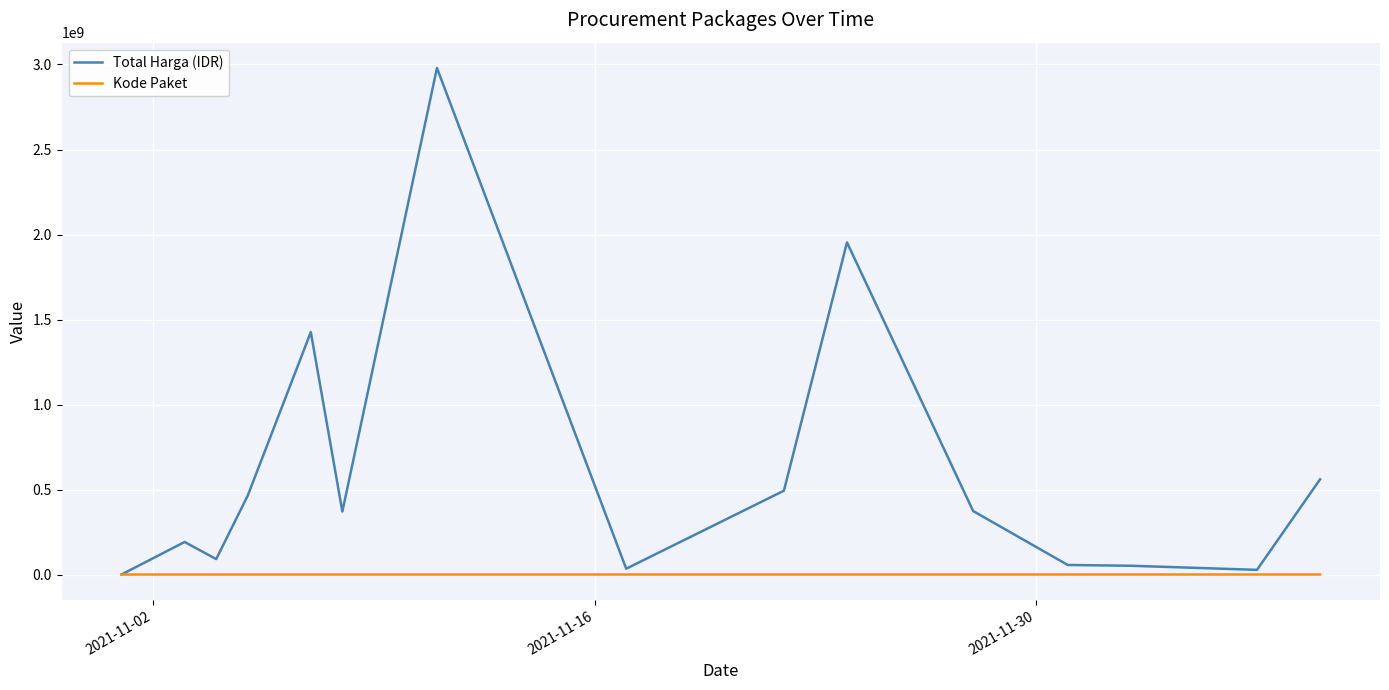

Which series has the widest spread of values?

Total Harga (IDR)